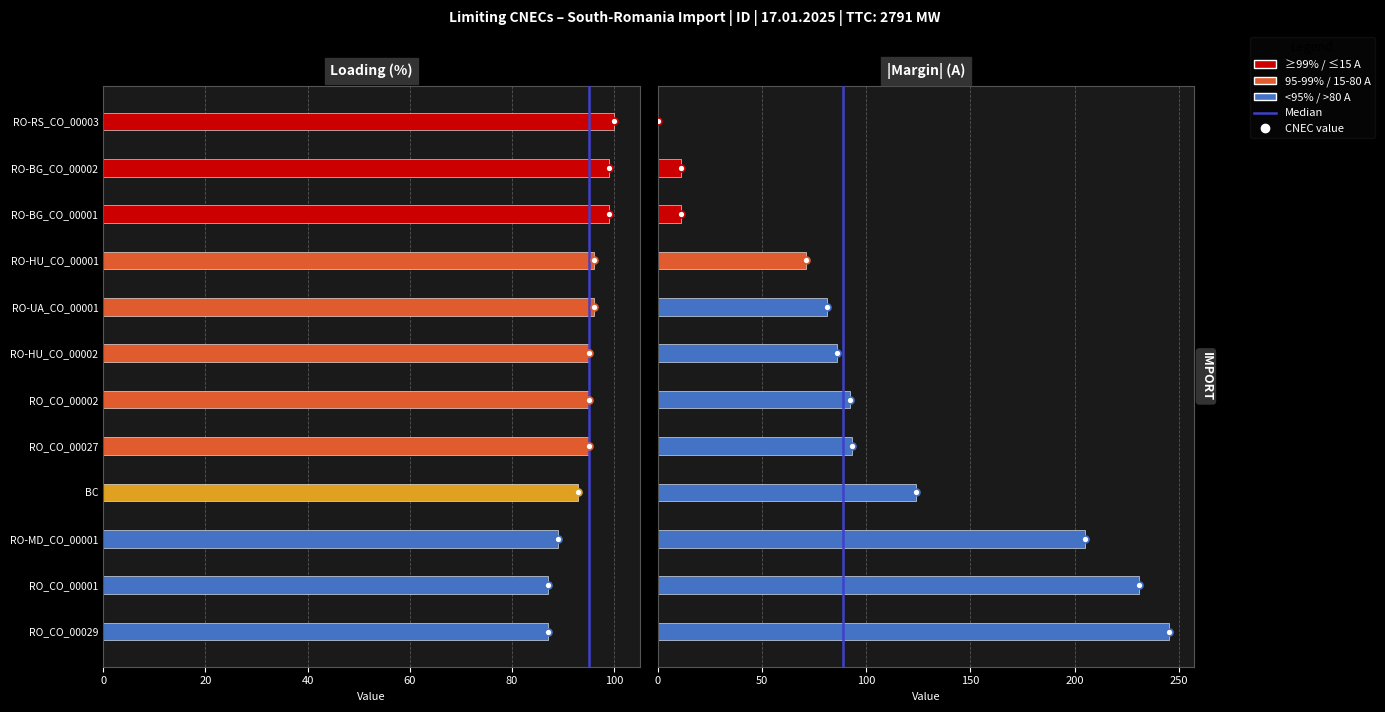

Are the bars grouped side by side (vs. stacked)?

Yes